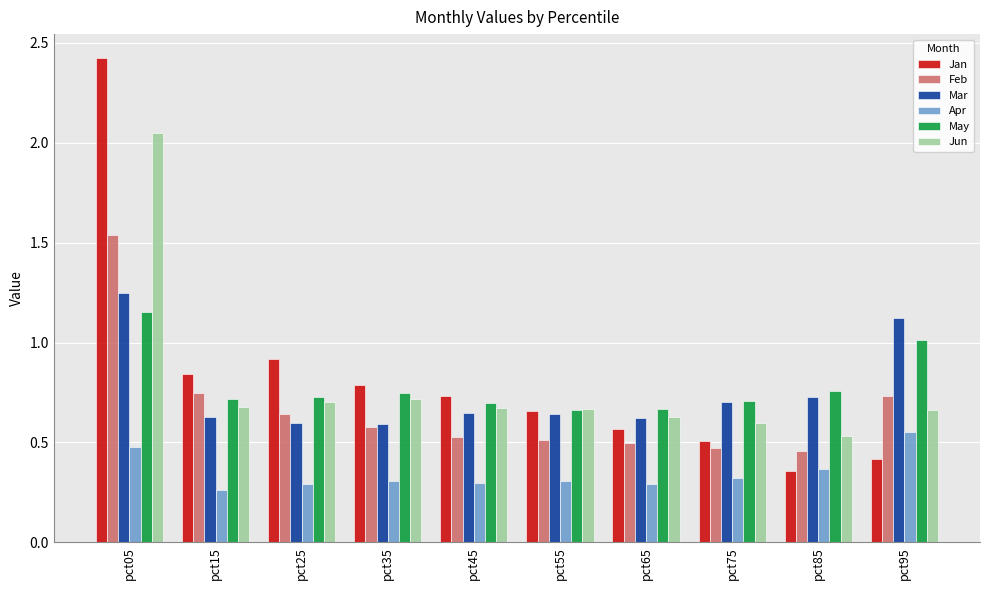

What are all the series names shown in the legend?

Jan, Feb, Mar, Apr, May, Jun